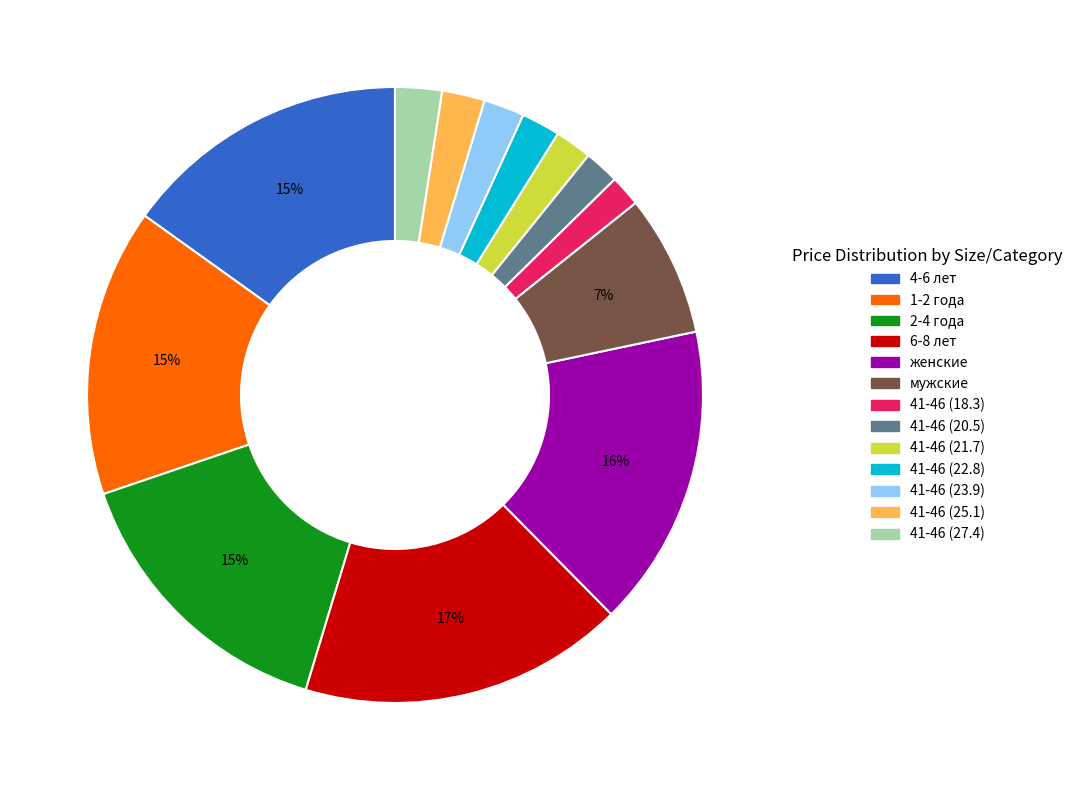

Which category has the biggest portion of the pie?

6-8 лет